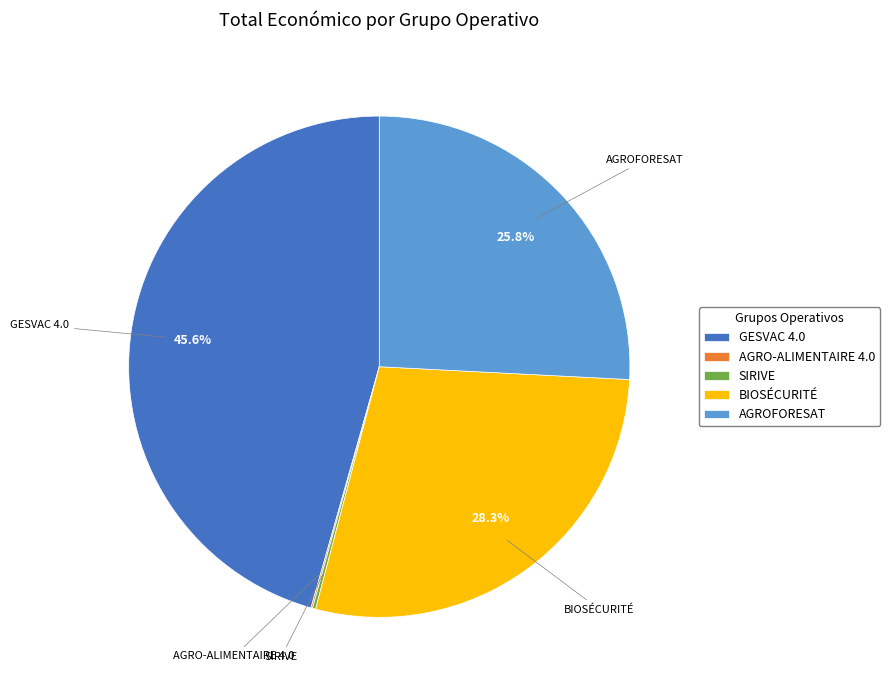

Approximately how many times larger is the value at BIOSÉCURITÉ compared to AGROFORESAT?

1.1